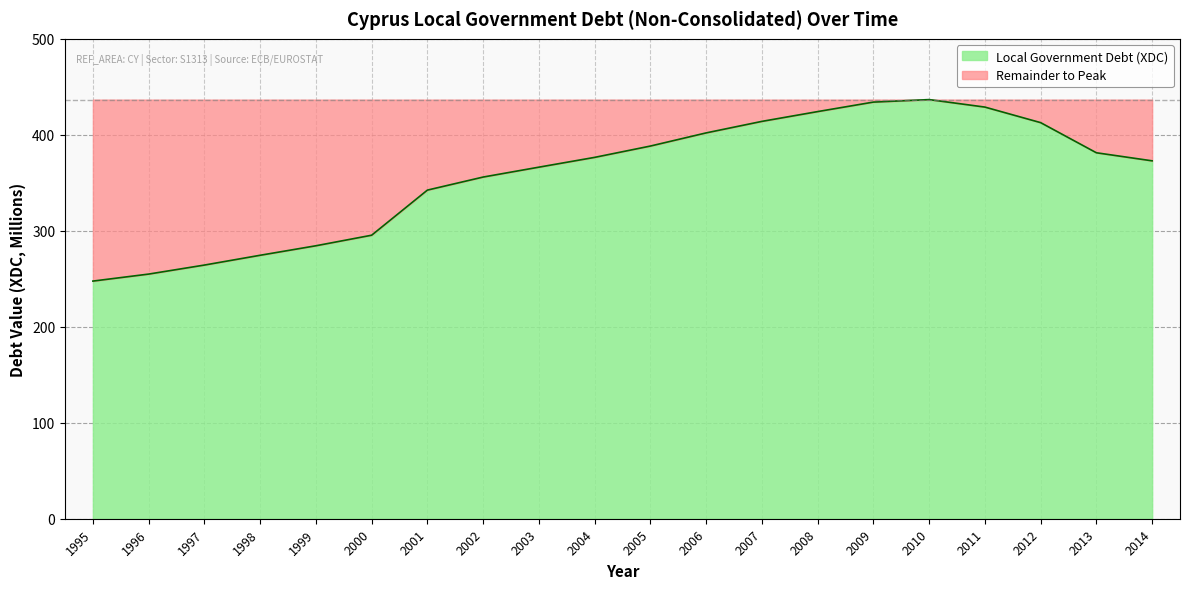

Between 2006 and 2000, which is larger?

2006